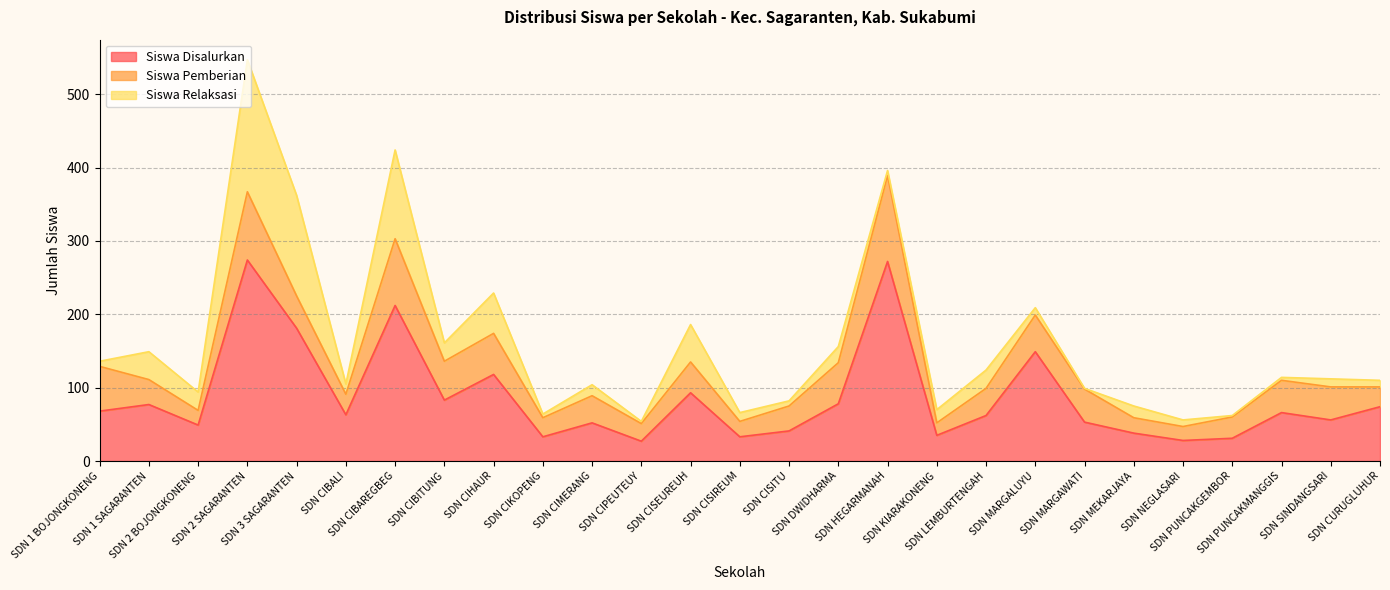

Rank the series by their maximum value, from lowest to highest.

Siswa Pemberian, Siswa Relaksasi, Siswa Disalurkan